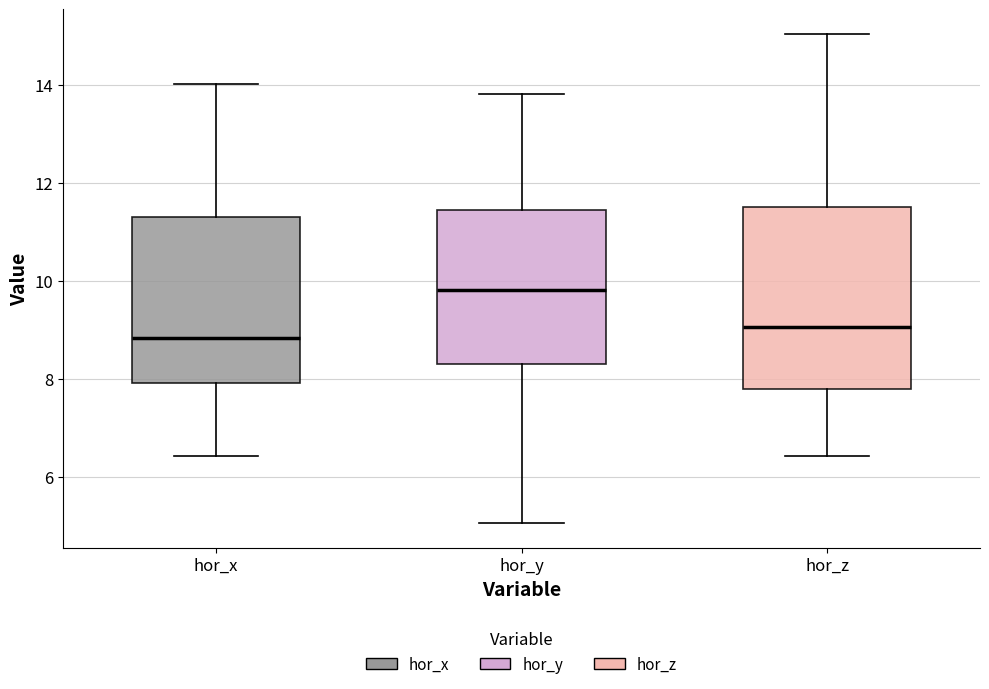

Reading left to right, read every box against the y-axis: the position of its median line, the range the box covers, and the ends of its whiskers. The values are not printed on the chart, so give them approximately, as read against the axis.

hor_x: median 8.8, box 8.0 to 11.2, whiskers 6.4 to 14.0
hor_y: median 9.8, box 8.2 to 11.4, whiskers 5.0 to 13.8
hor_z: median 9.0, box 7.8 to 11.6, whiskers 6.4 to 15.0